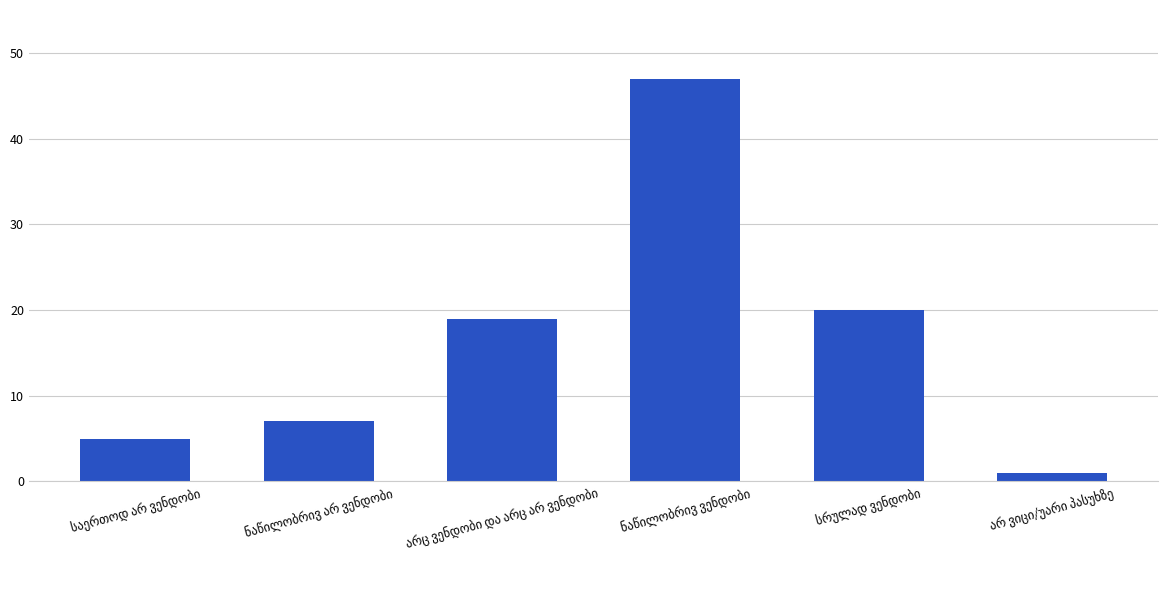

What is the maximum value shown in the chart?

47